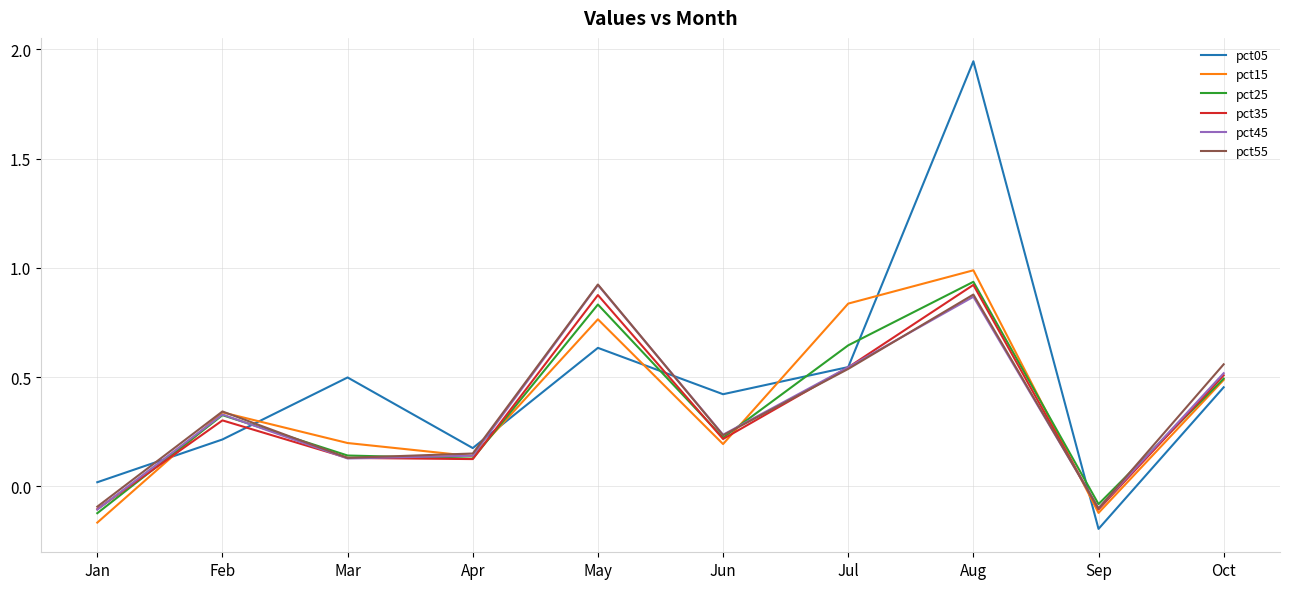

Does the chart have visible grid lines?

Yes